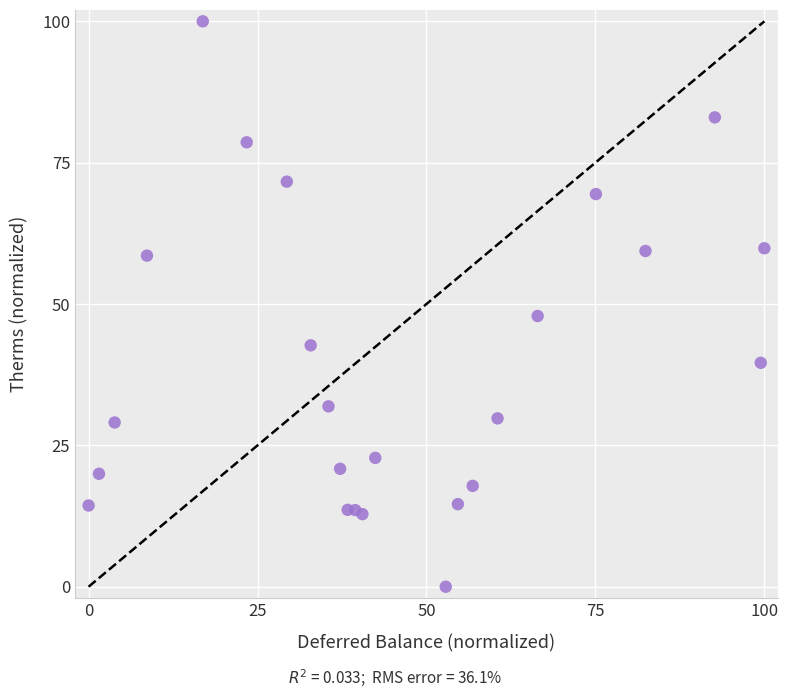

What is the range of Y values (max minus min)?

100.0